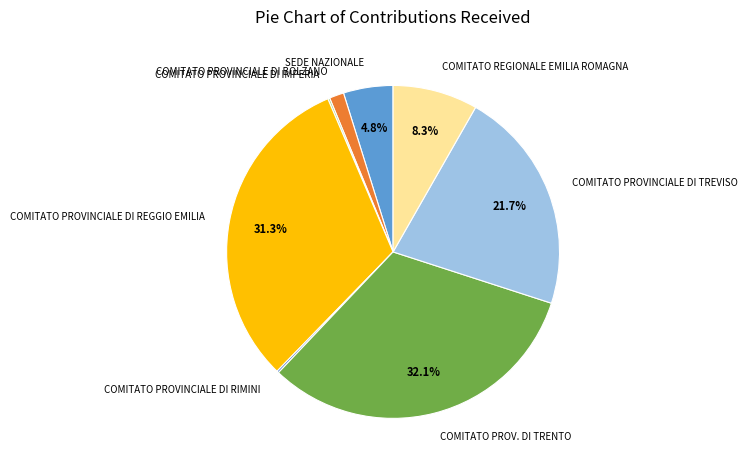

Which category has the biggest portion of the pie?

COMITATO PROV. DI TRENTO